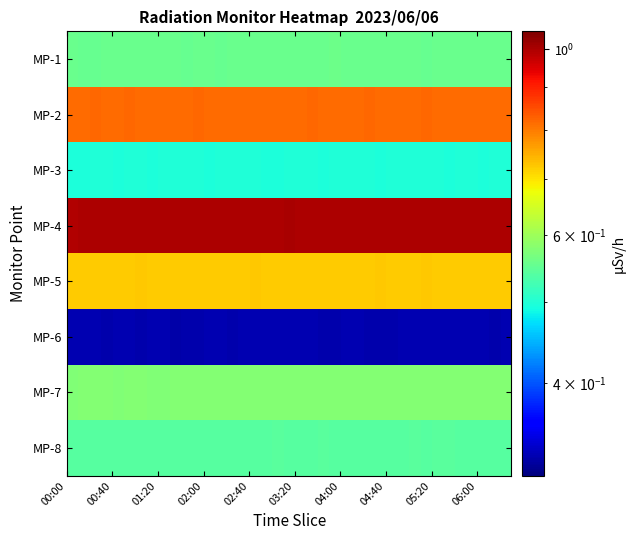

How many series are shown in this chart?

8